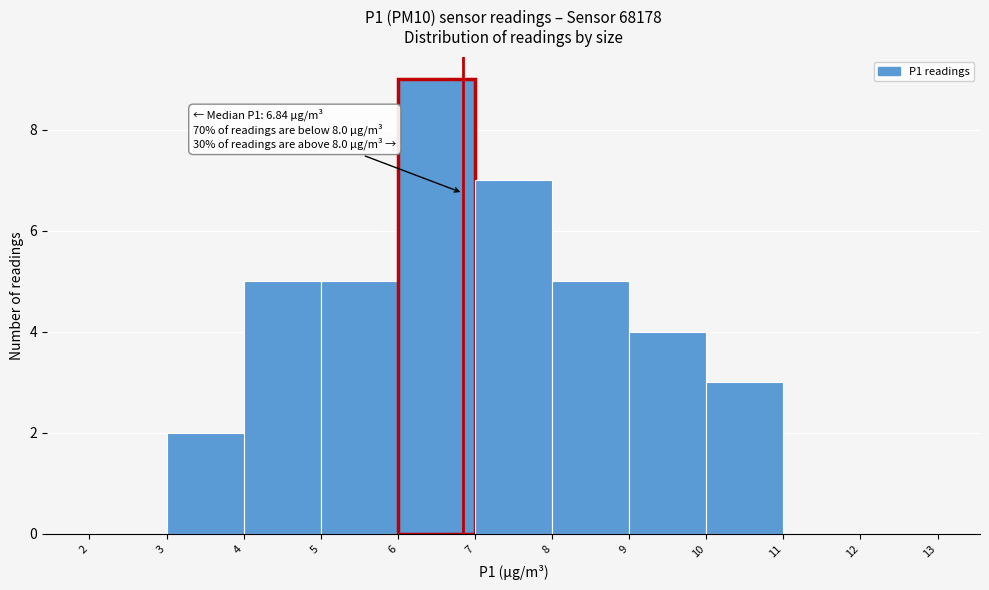

Over which range of the x-axis is the bar tallest?

6 to 7